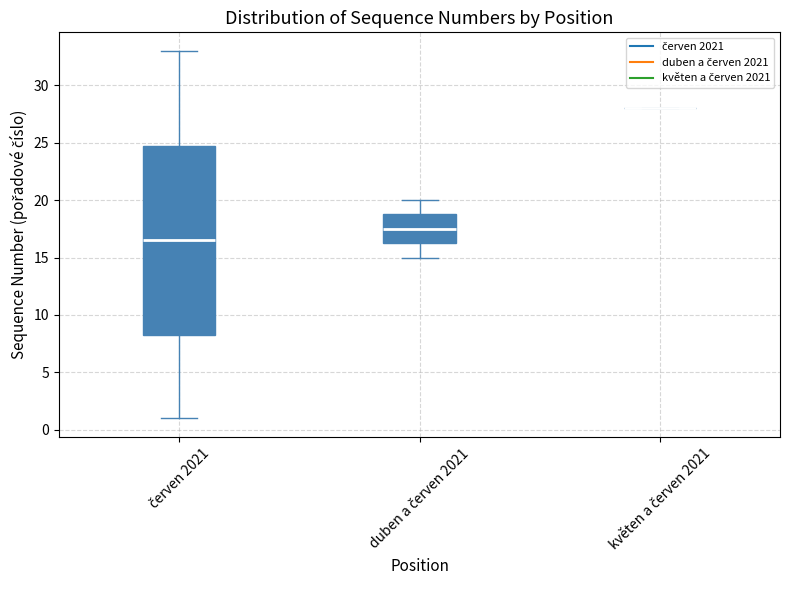

Comparing the boxes themselves (not the whiskers), which one is the tallest?

červen 2021